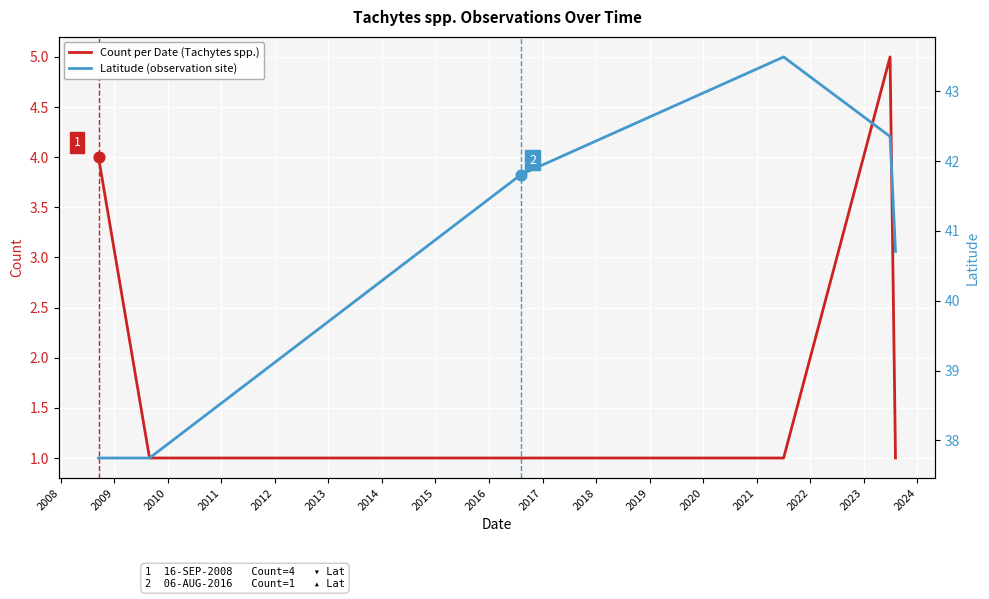

Which series has the largest total across all categories?

Latitude (observation site)